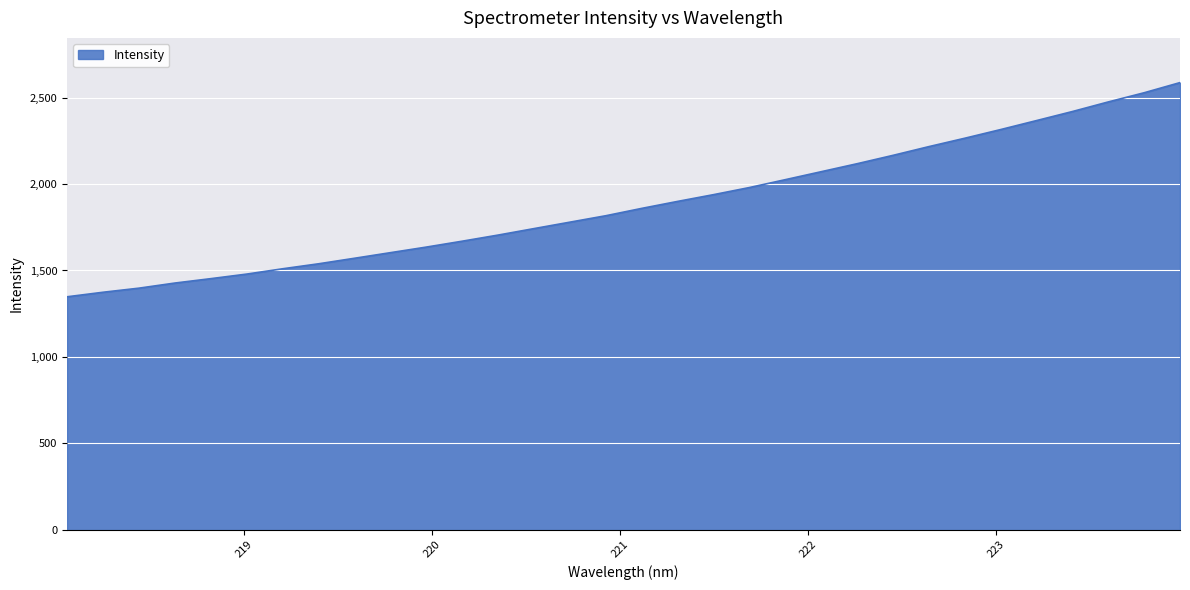

What is the minimum value shown in the chart?

1347.8